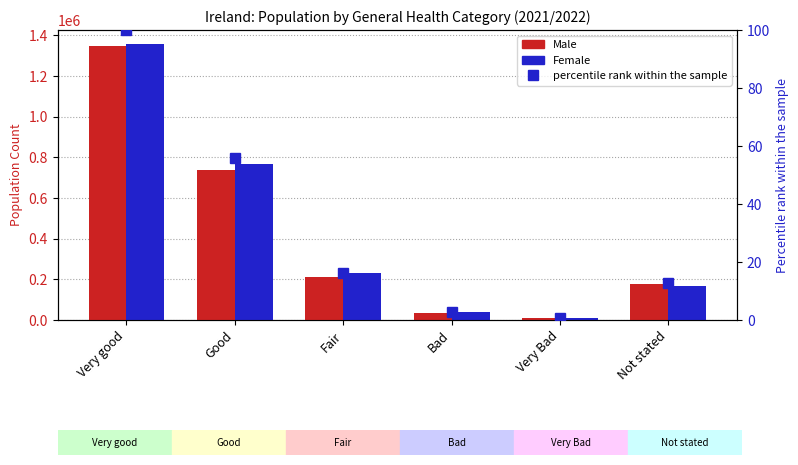

What is the minimum value shown in the chart?

0.6